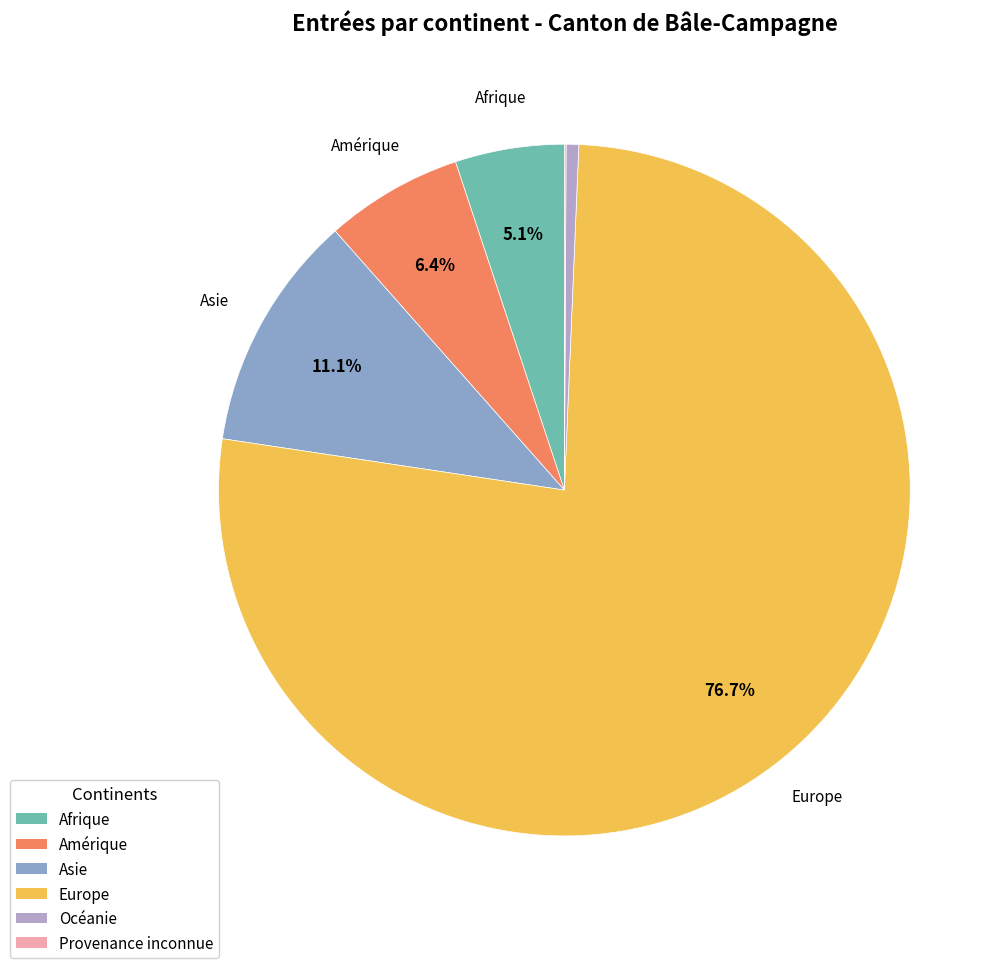

Is it true that Océanie is 10% of the pie?

False